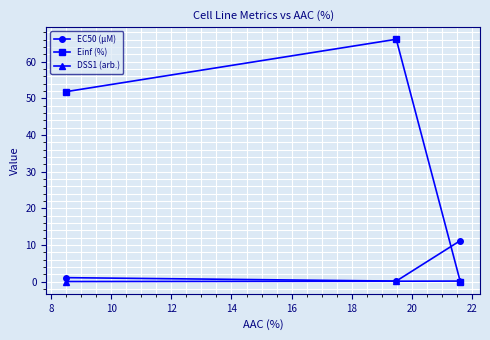

What is the value of the Einf (%) point at the 2nd from the left?

66.2